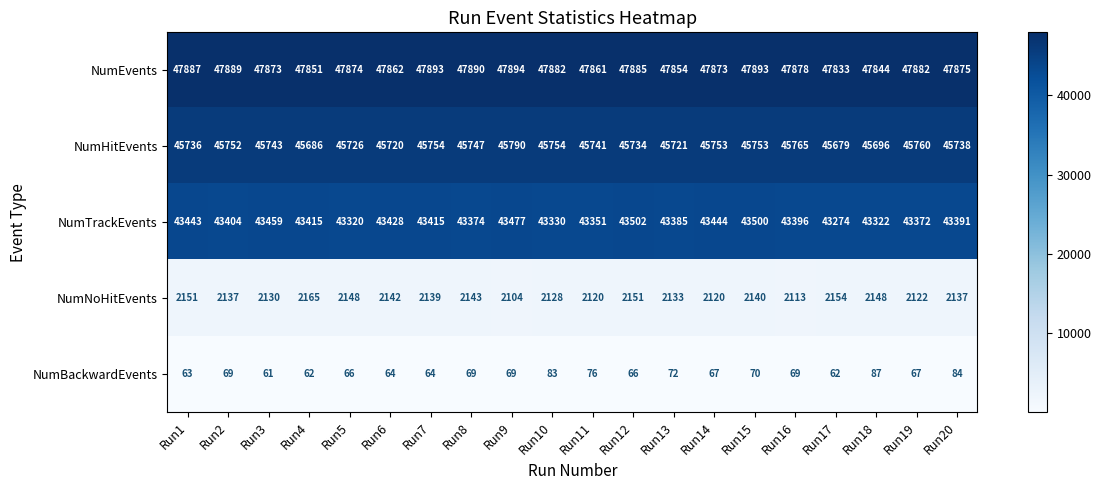

The NumBackwardEvents series shows 44 at Run12. True or false?

False